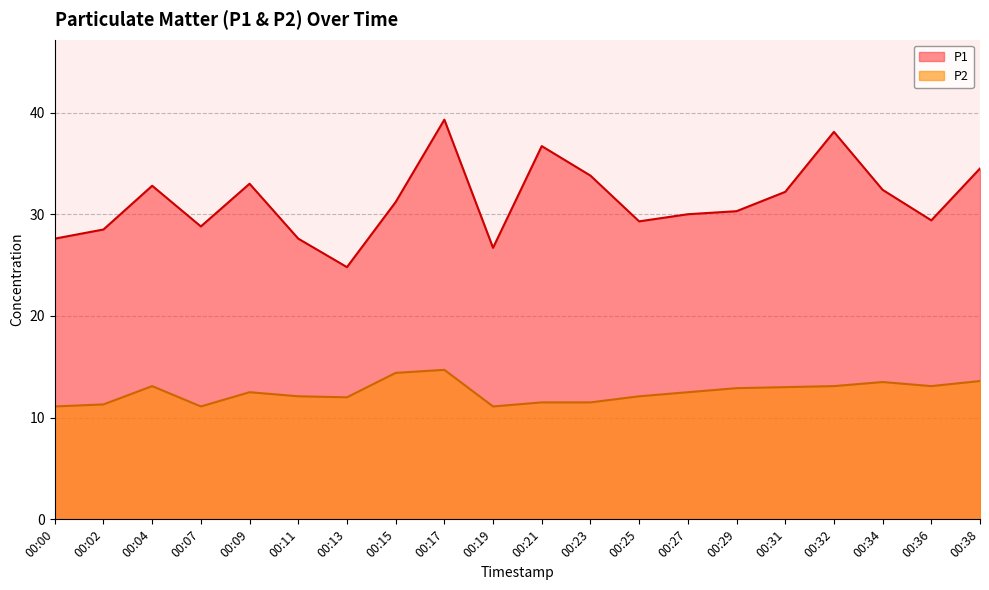

Rank the series by their average value, from highest to lowest.

P1, P2